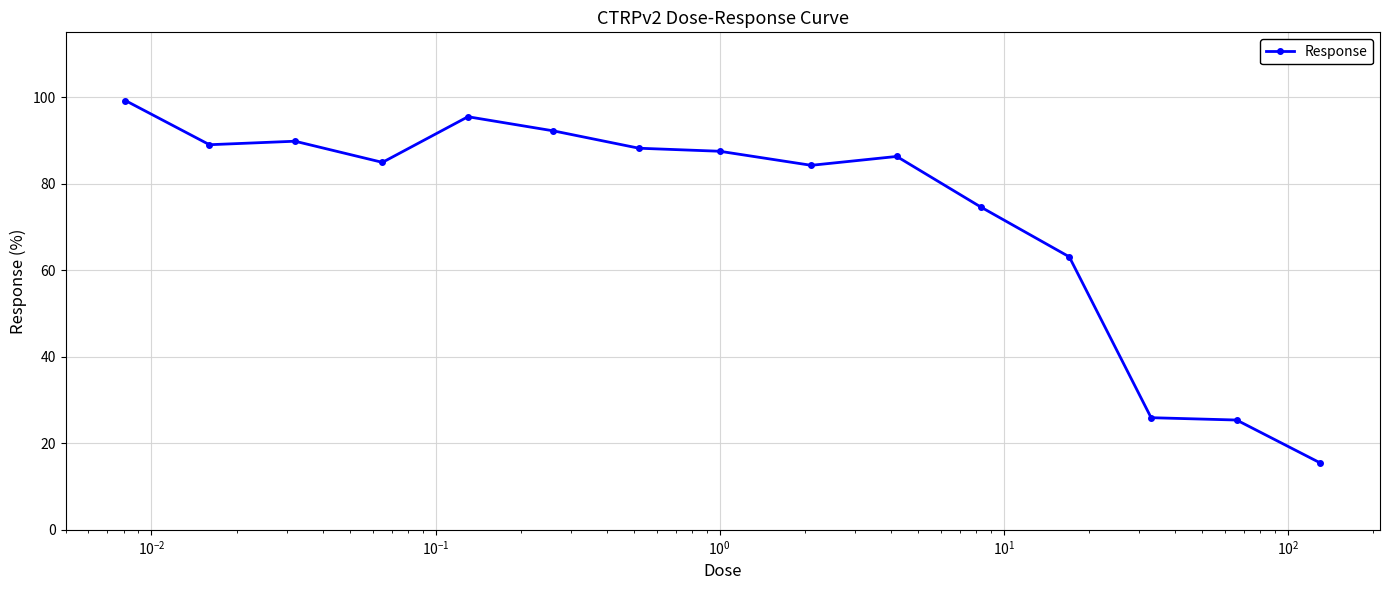

What is the difference between the second highest and minimum values?

80.0